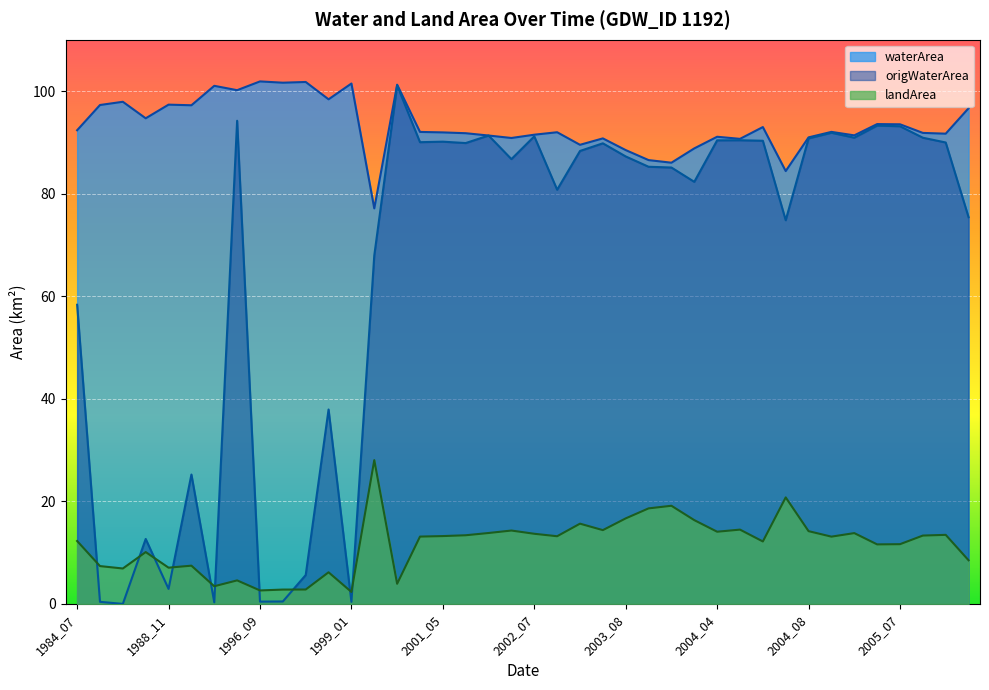

How many data points in waterArea are above 92?

20